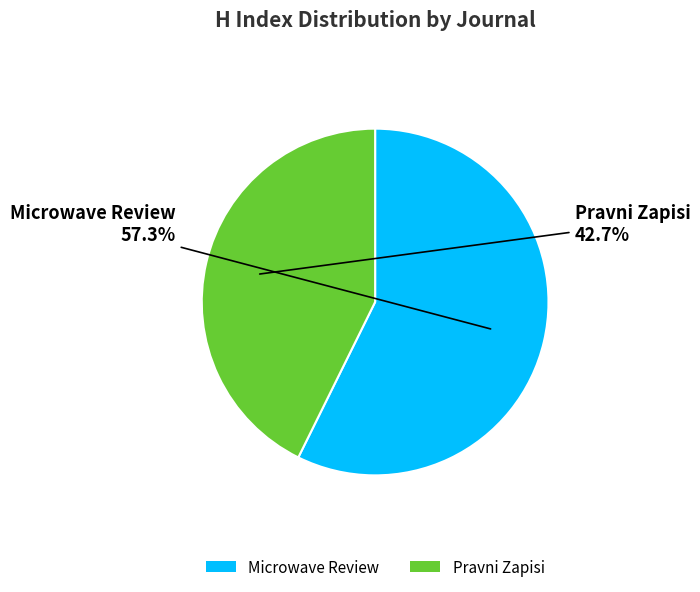

What is the ratio of the value at Microwave Review to the value at Pravni Zapisi?

1.3